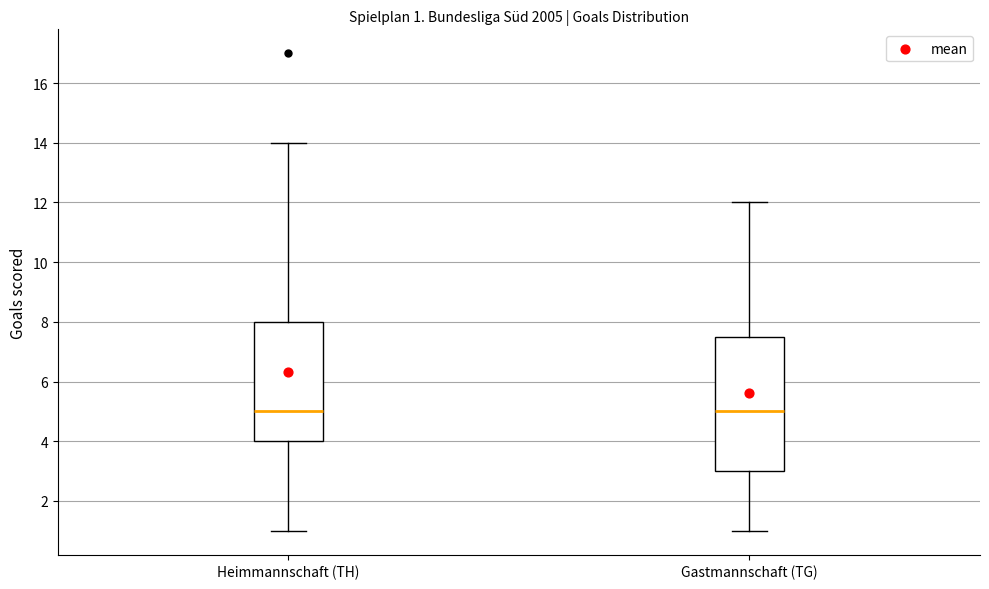

Comparing the boxes themselves (not the whiskers), which one is the tallest?

Gastmannschaft (TG)